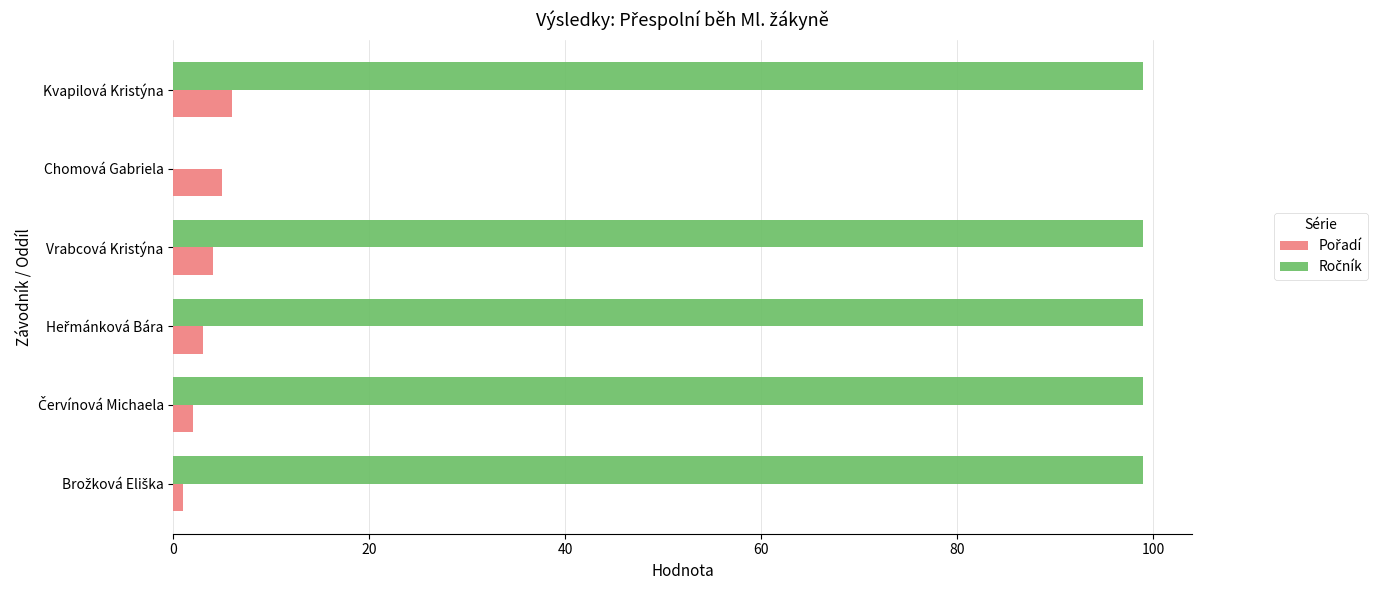

What is the total value across all series at Kvapilová Kristýna?

105